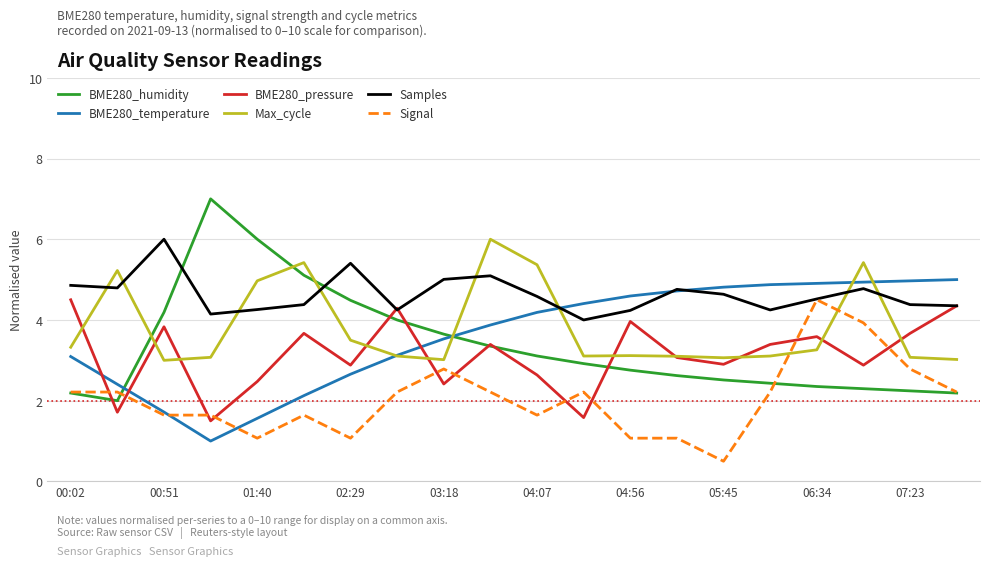

In BME280_humidity, how many points are higher than both neighbors (excluding endpoints)?

1